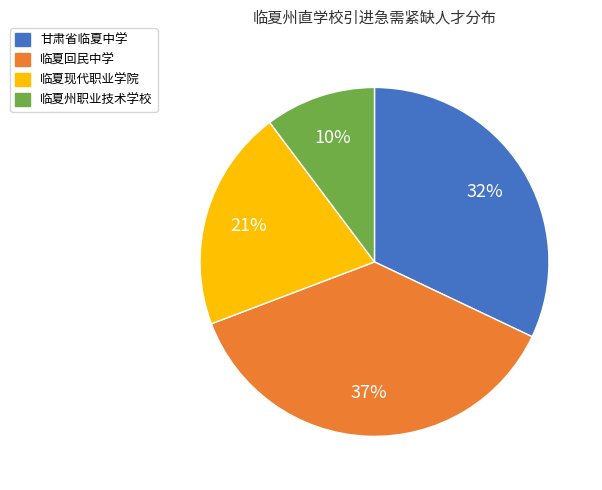

To the nearest percent, what is the difference between the largest and smallest slice percentages?

27%